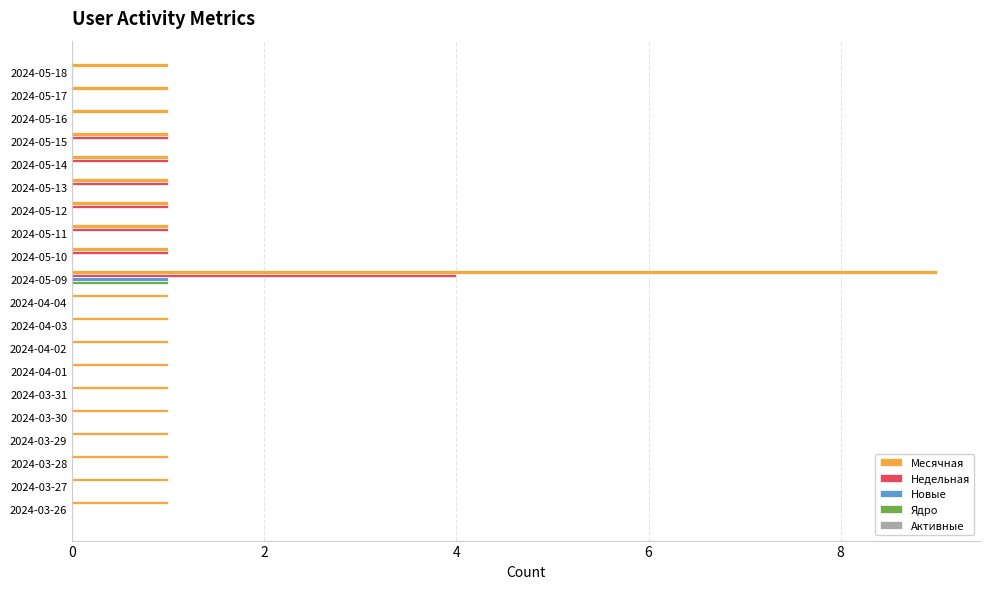

Which series has the largest range (max minus min)?

Месячная